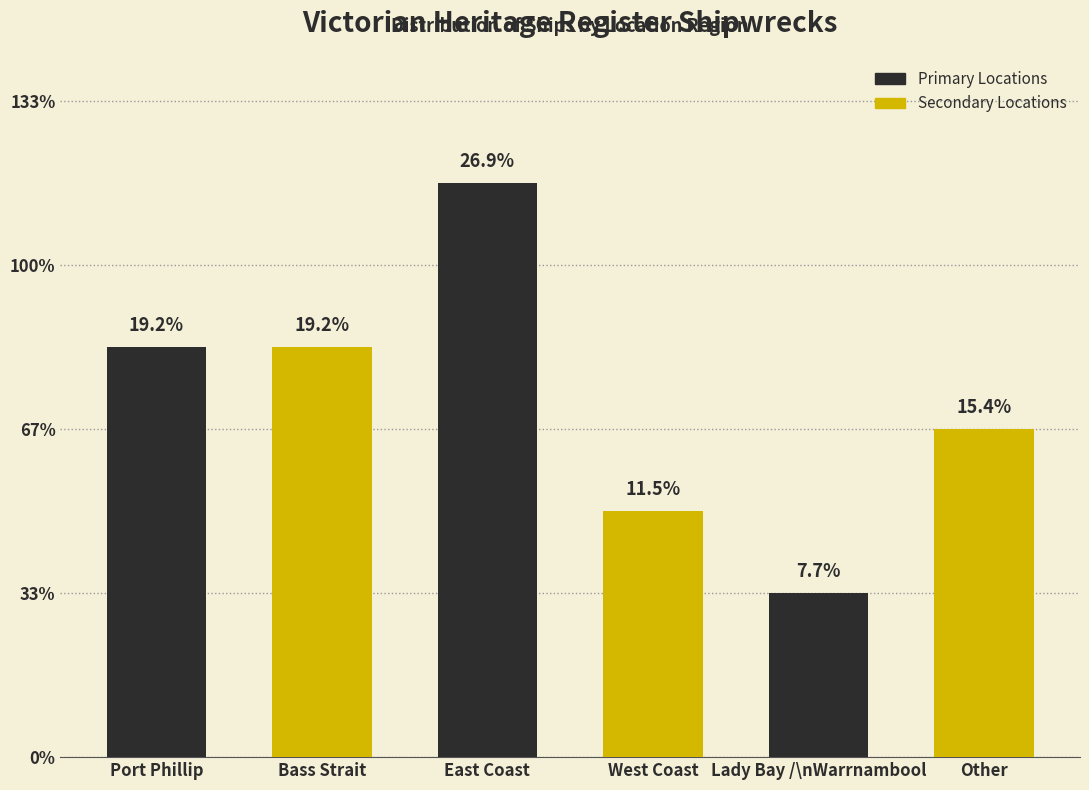

Does the chart contain stacked bars?

No